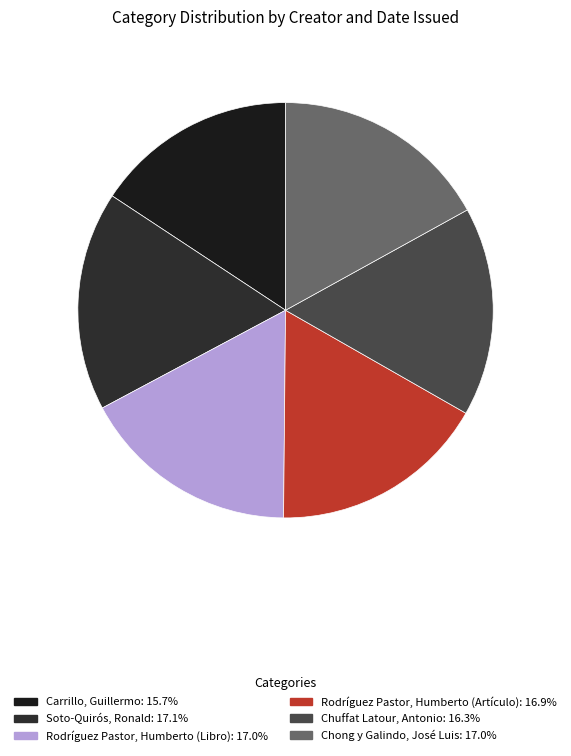

What is the largest slice in the pie chart?

Soto-Quirós, Ronald